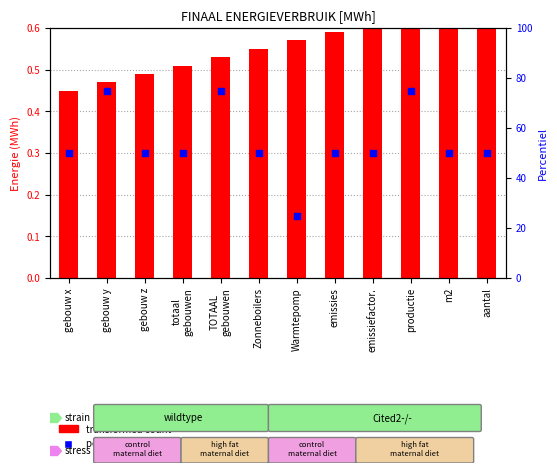

What are all the series names shown in the legend?

transformed count, percentile rank within the sample